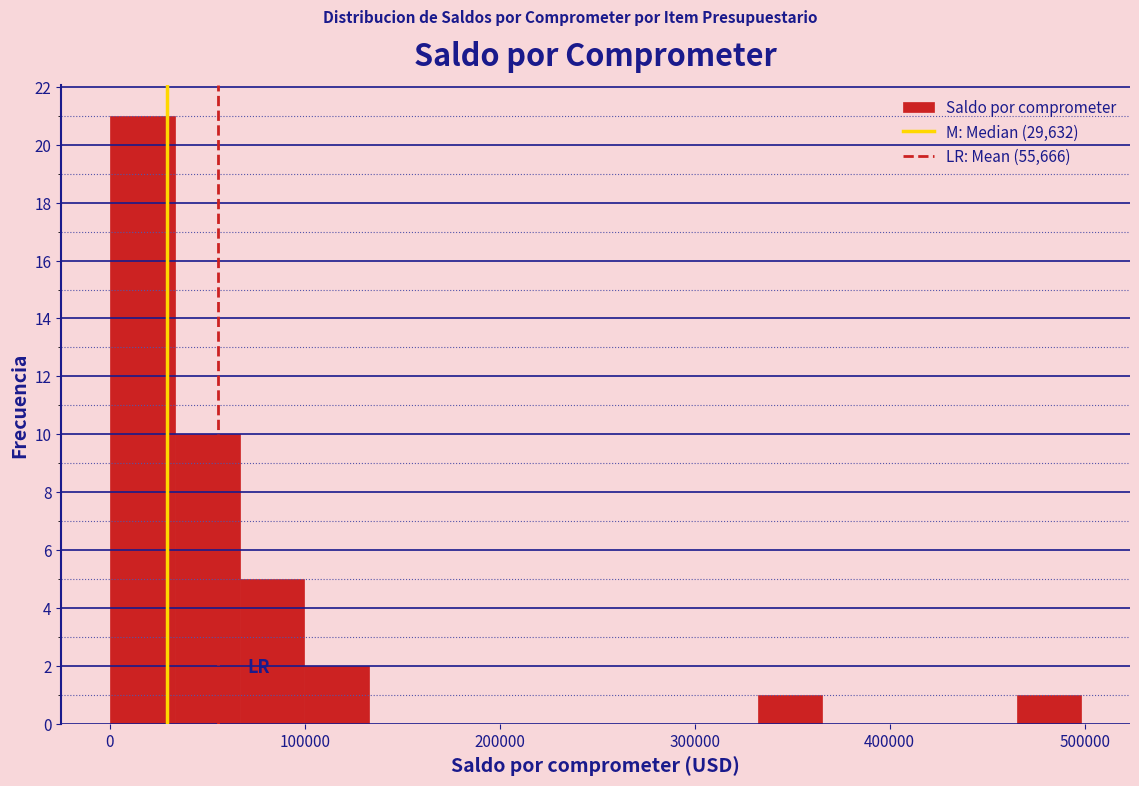

Around what value on the x-axis is the tallest bar? Give the approximate position of its centre, as read against the axis.

20000